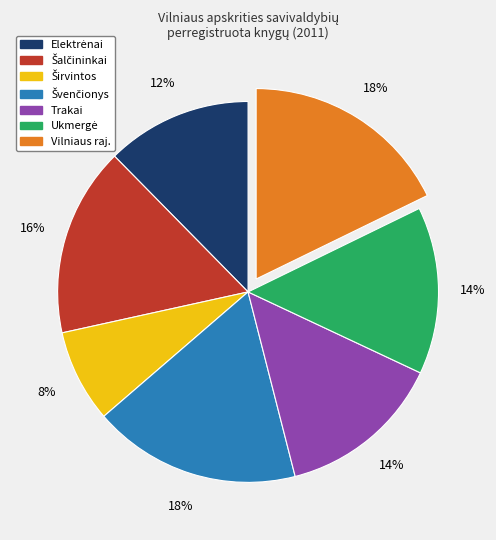

What percentage is the Vilniaus raj. slice, to the nearest percent?

18%